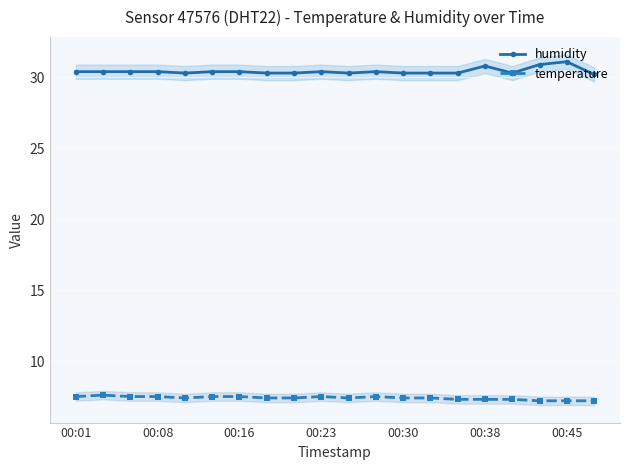

True or false: temperature and humidity intersect in this chart.

False